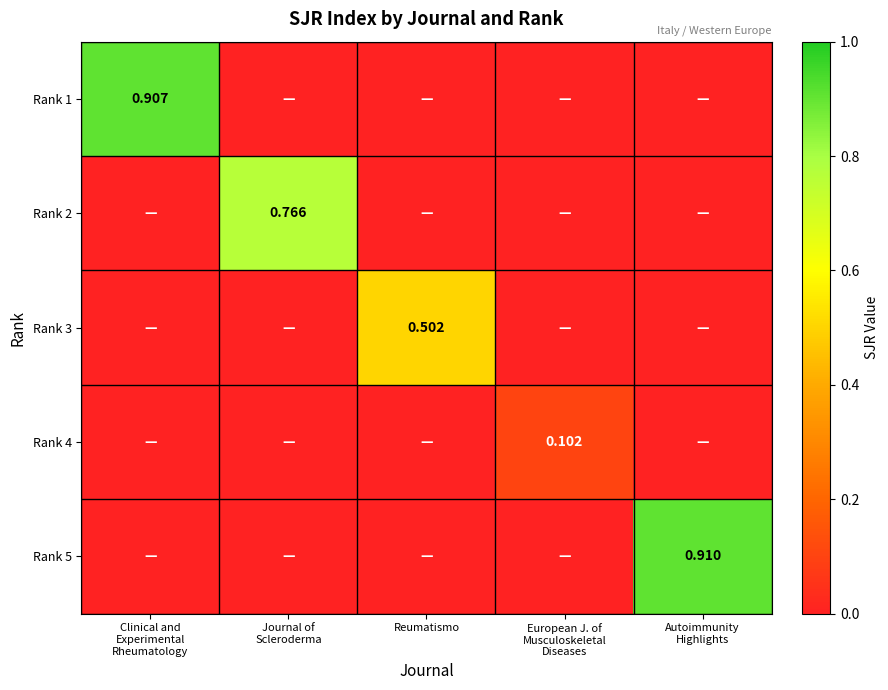

Rank the series at European J. of Musculoskeletal Diseases from highest to lowest value.

Rank 4, Rank 1, Rank 2, Rank 3, Rank 5